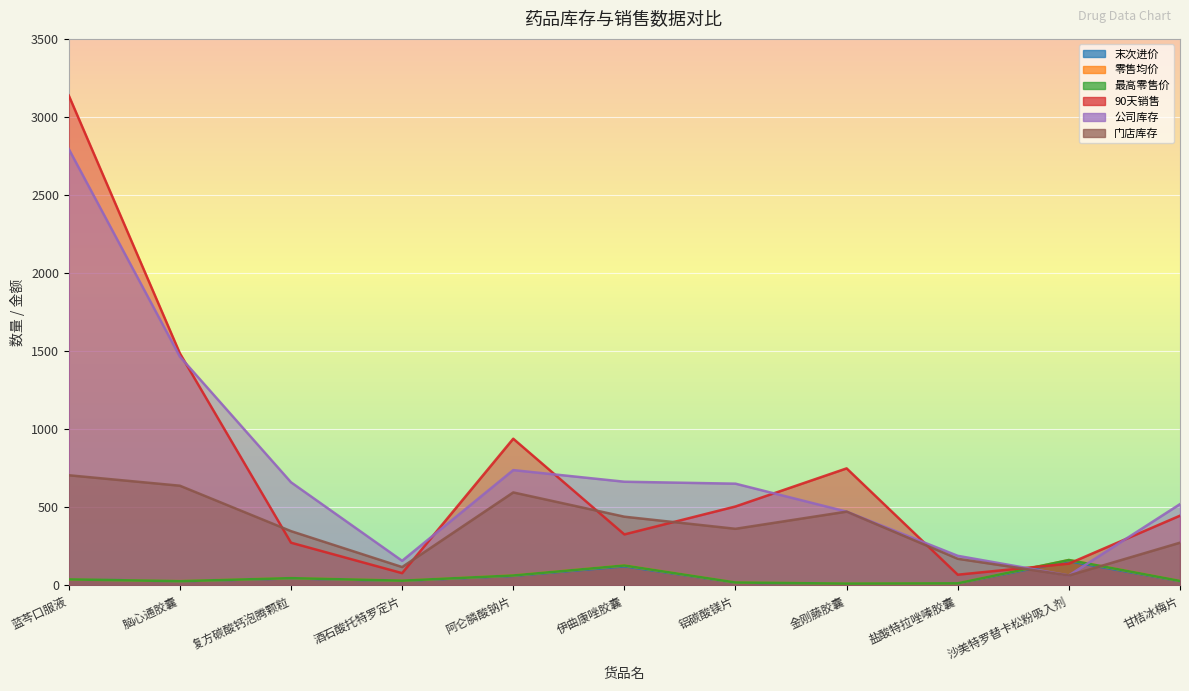

At which category is the sum across all series the highest?

蓝芩口服液